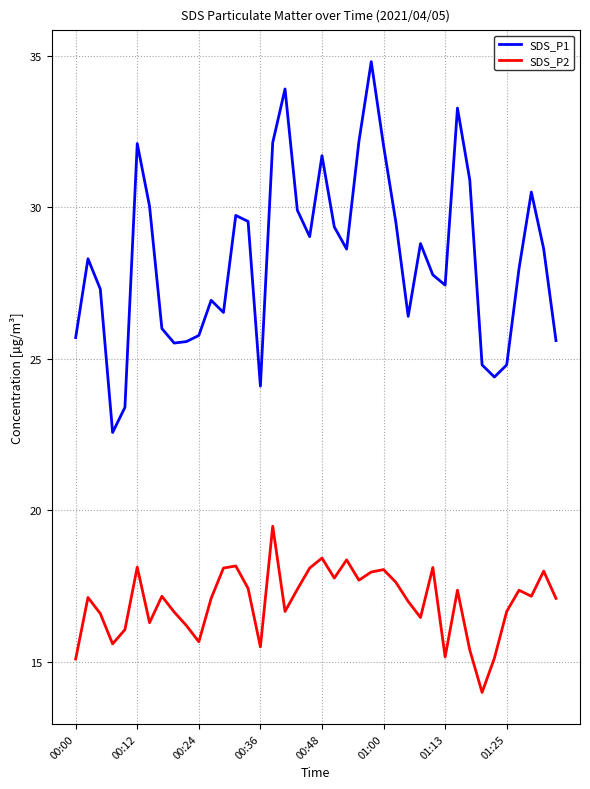

Rank the series by their maximum value, from lowest to highest.

SDS_P2, SDS_P1